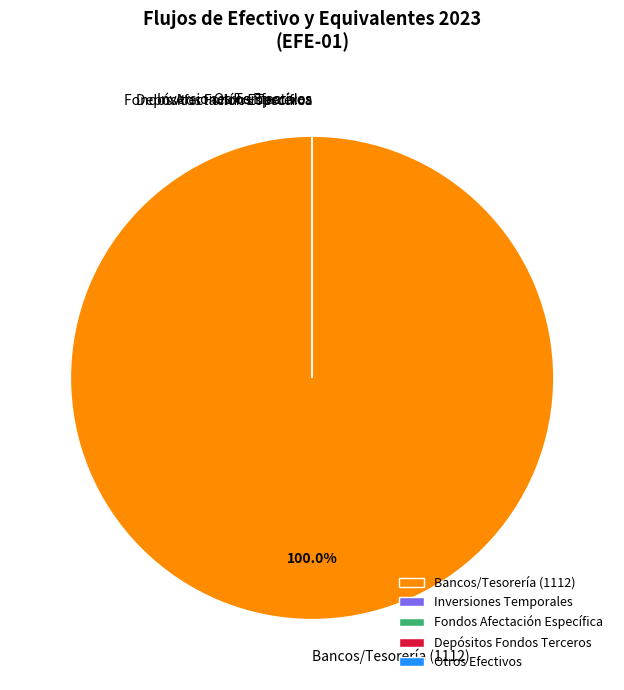

To the nearest percent, what is the average slice percentage?

20%